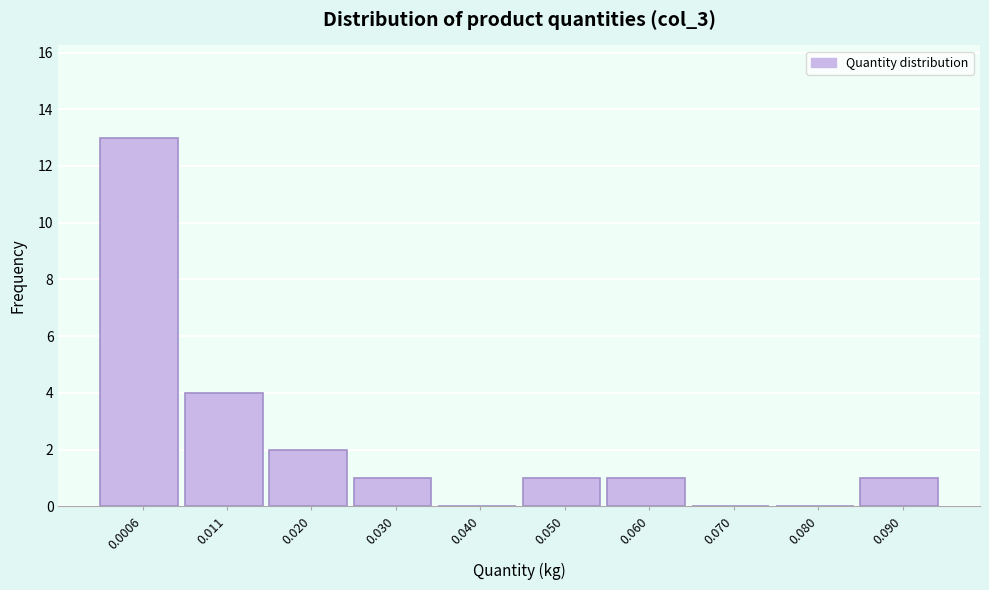

Reading left to right, what are all the values shown in this chart?

0.0006=13	0.011=4	0.020=2	0.030=1	0.040=0	0.050=1	0.060=1	0.070=0	0.080=0	0.090=1